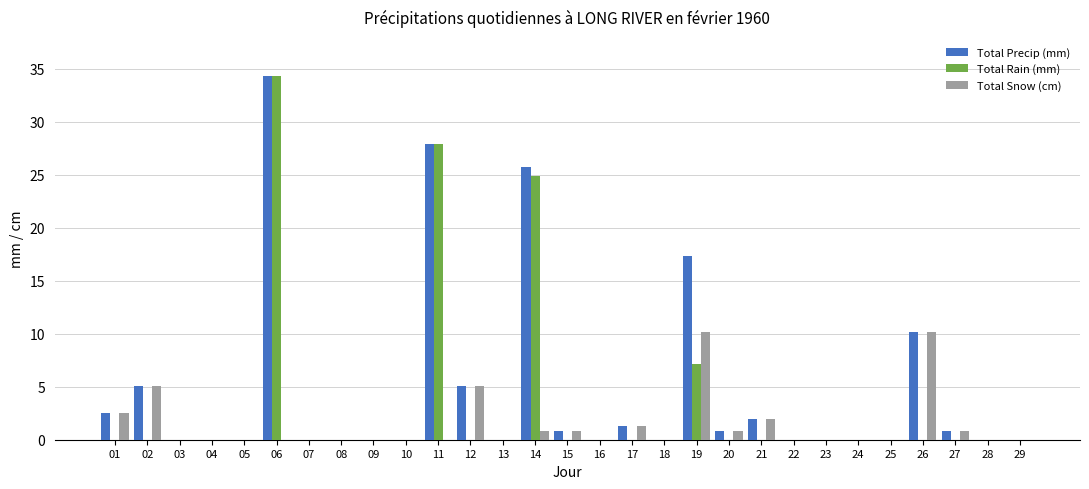

How many series are shown in this chart?

3